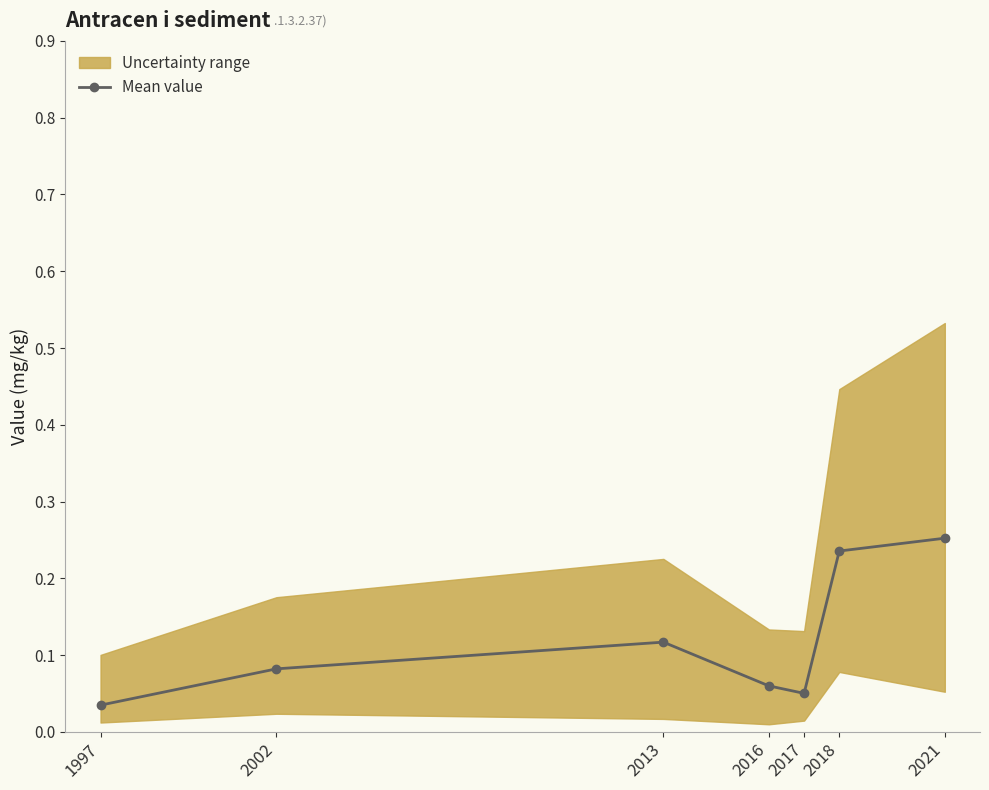

At which category does the data reach its first local valley?

2017